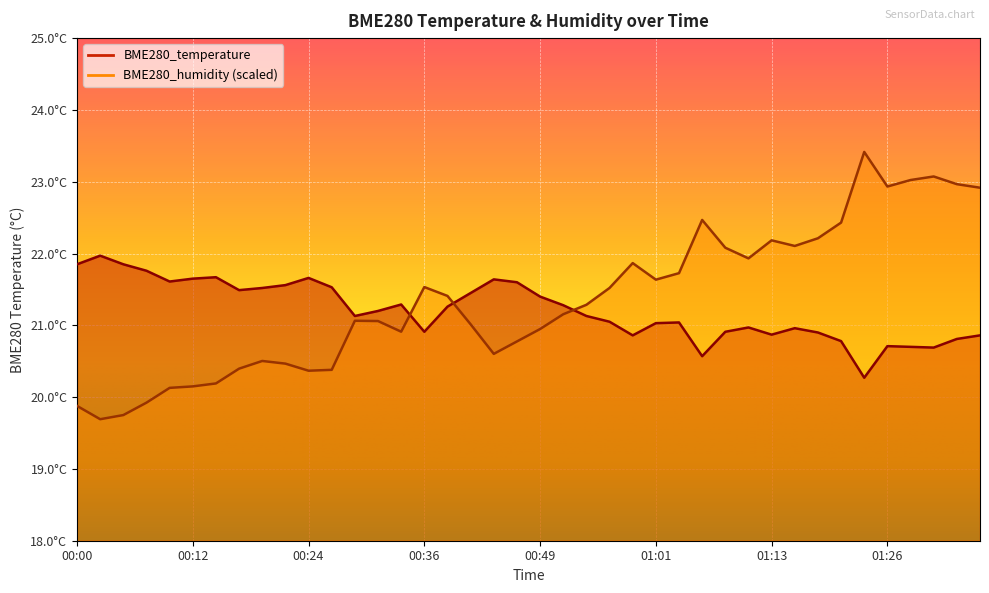

What is the spread (max minus min) of values at 01:23?

3.1